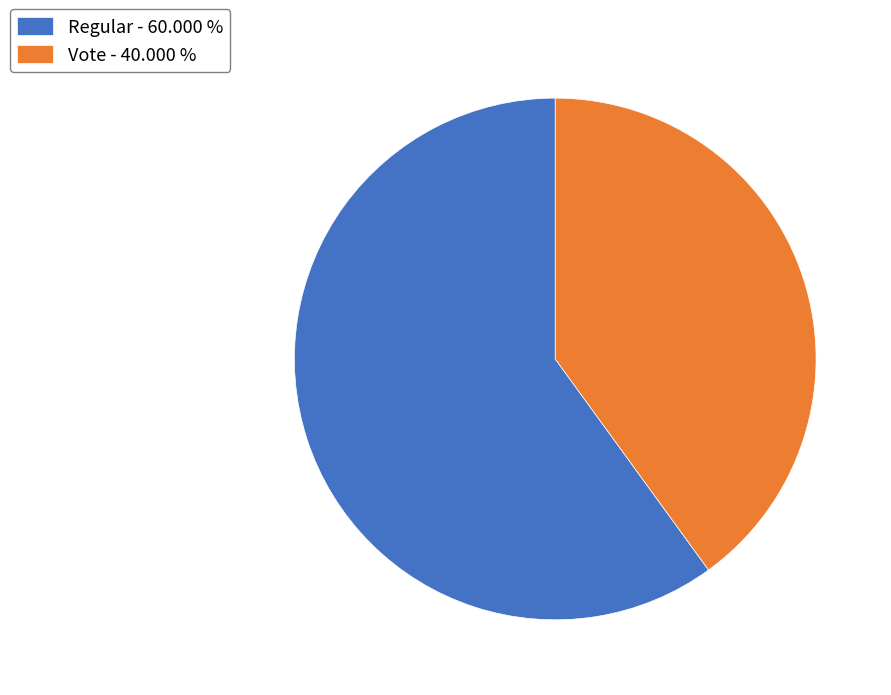

Does any single category account for the majority?

Yes